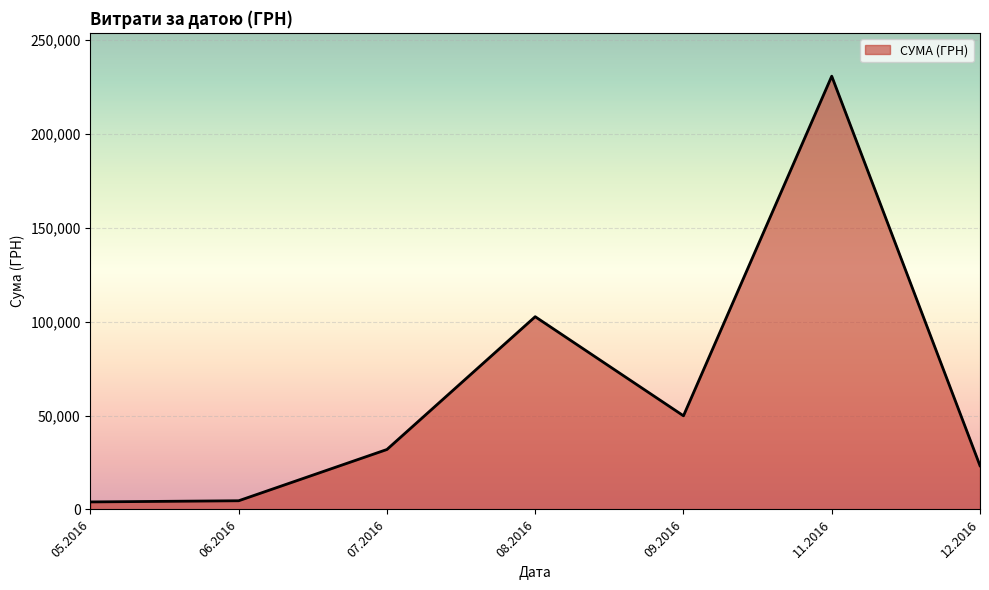

What is the greatest value displayed?

230842.2